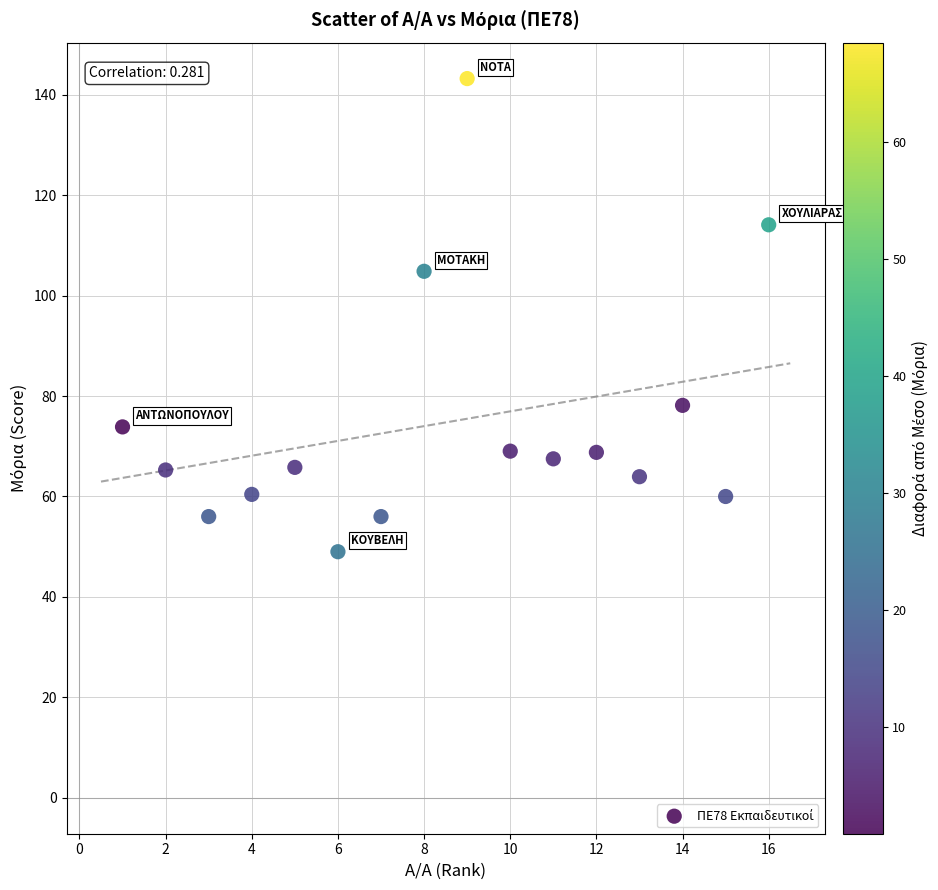

What is the range of Y values (max minus min)?

94.2